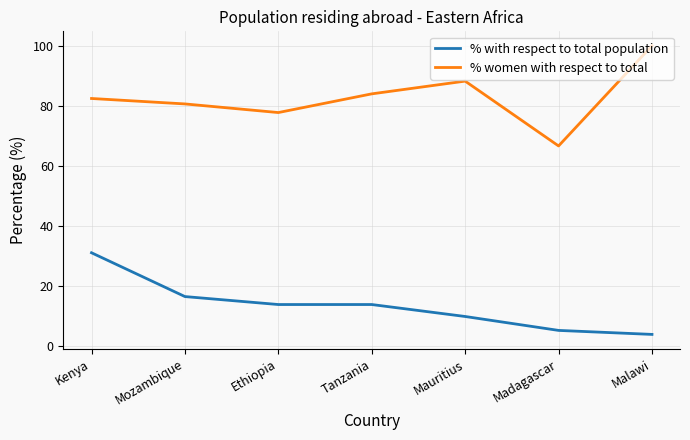

The value of % with respect to total population at Mauritius is 15.1. True or false?

False